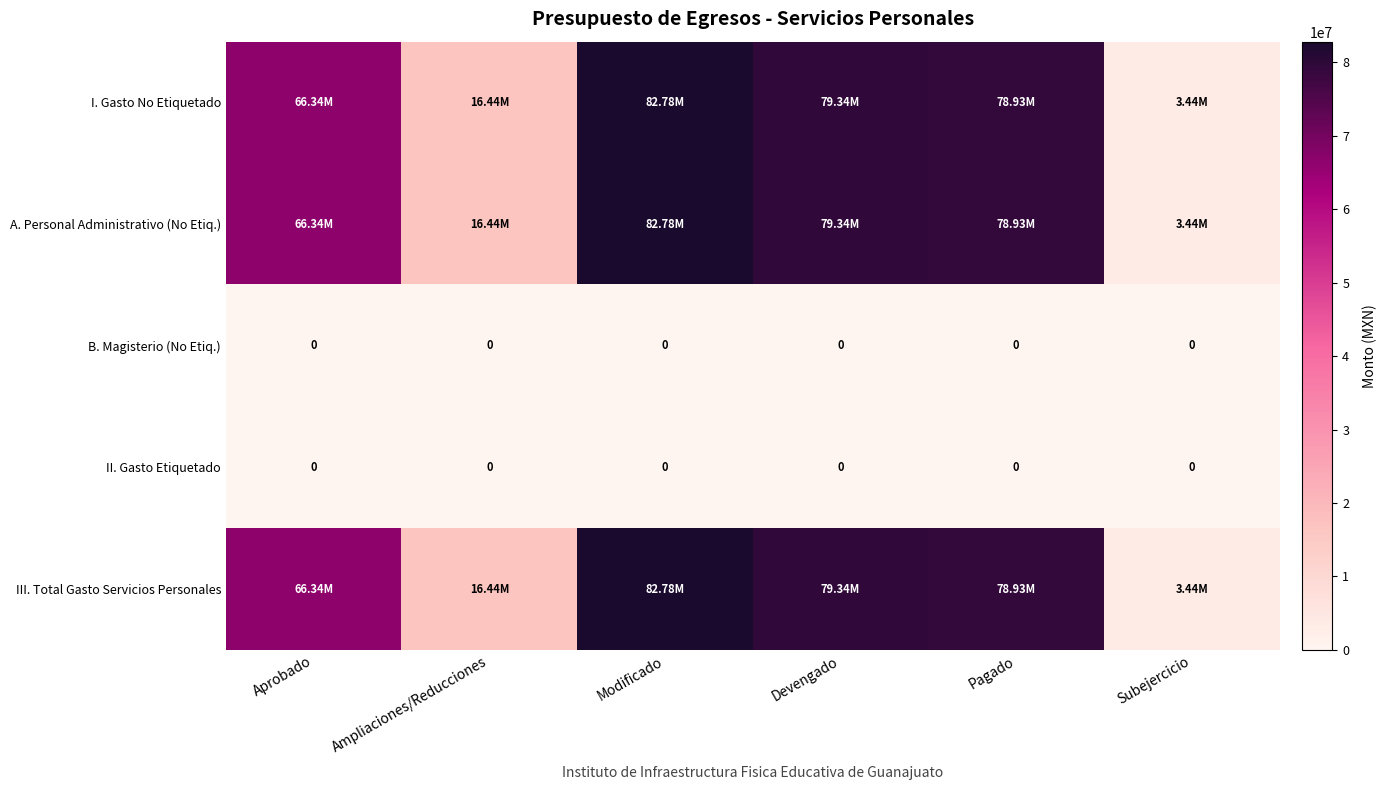

Which has a higher value, Ampliaciones/Reducciones or Subejercicio?

Ampliaciones/Reducciones